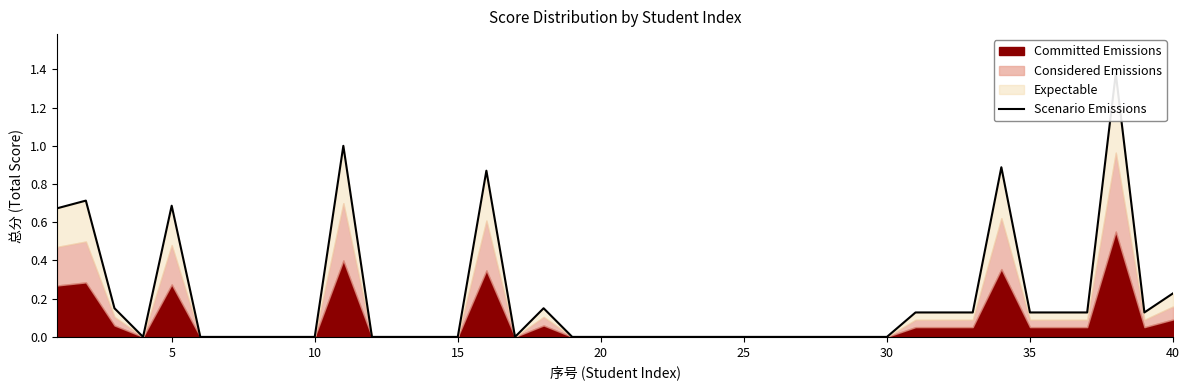

Is it true that the value at 38 is 0.2?

False